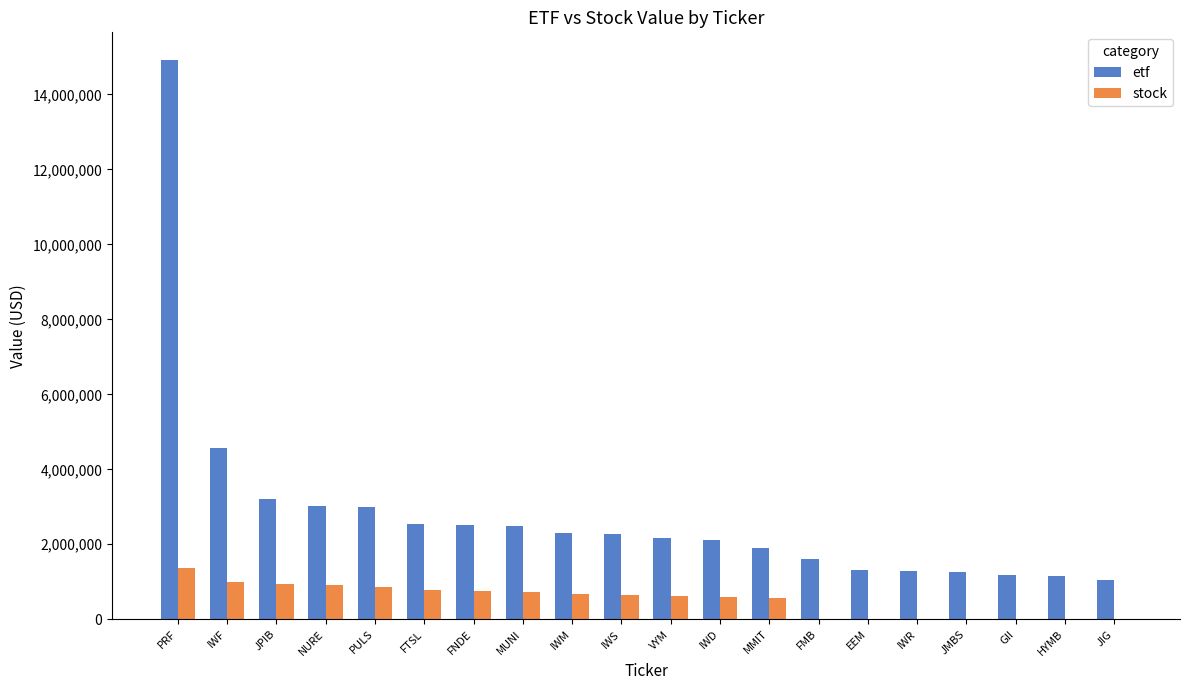

What is the difference between the stock values at NURE and JIG?

901311